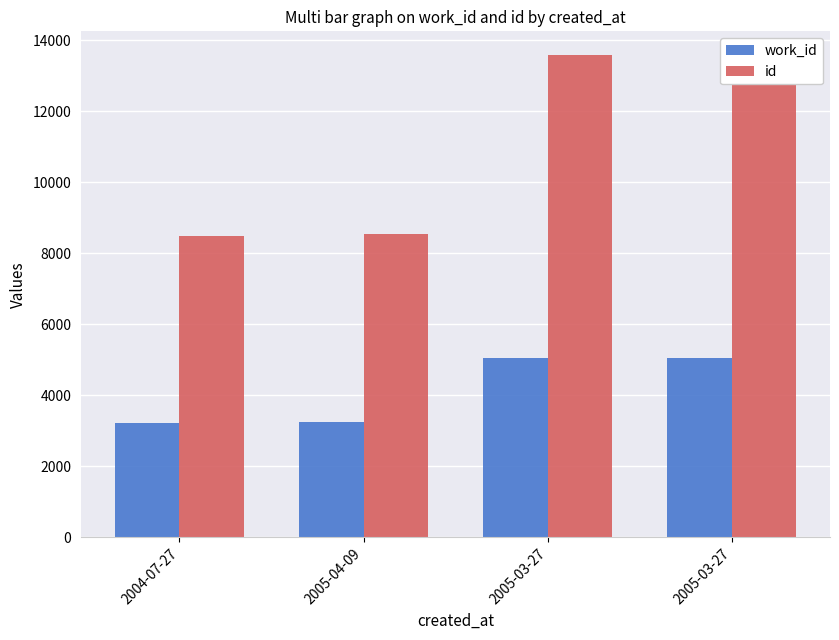

How many bars are there in each group?

2